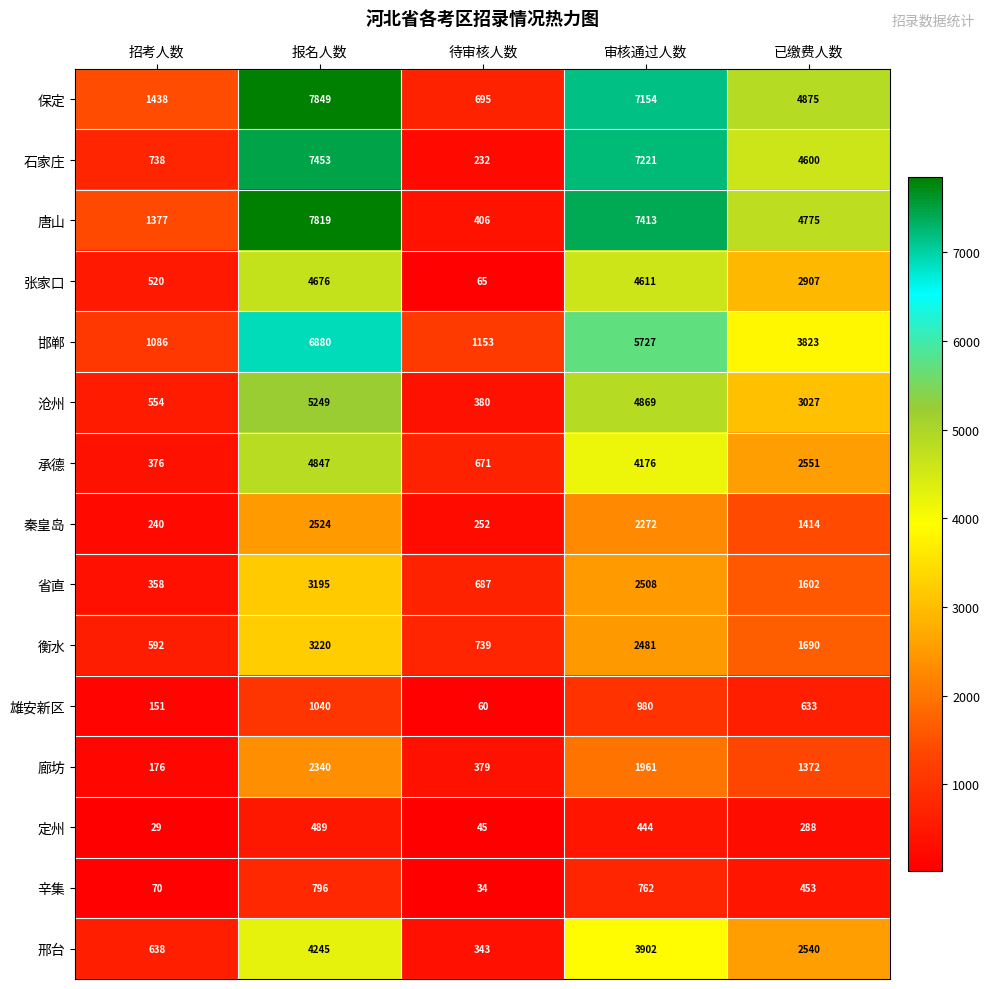

What is the difference between the maximum and minimum values in the 唐山 series?

7413